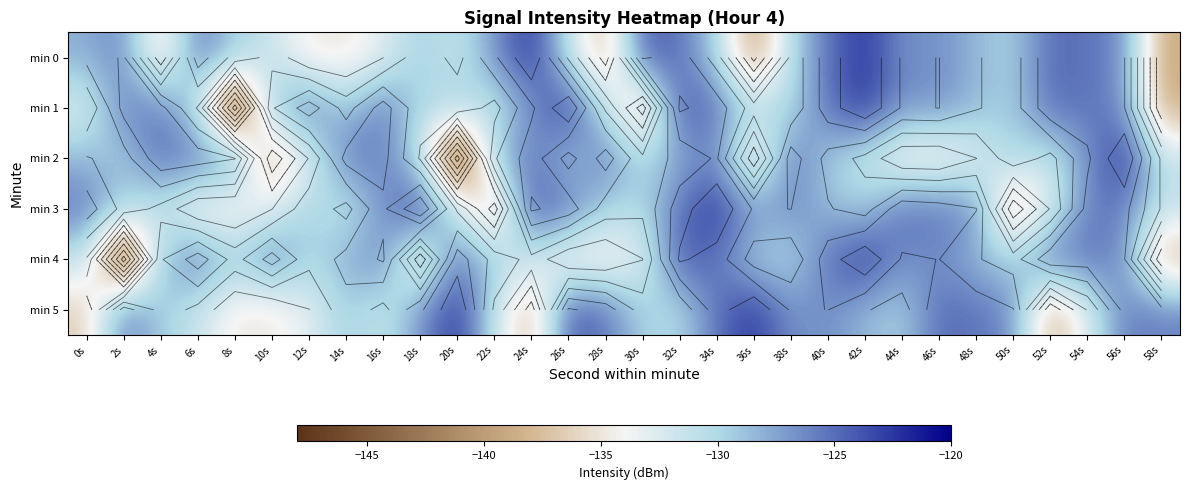

Which series changed the most between 12s and 56s?

min 2